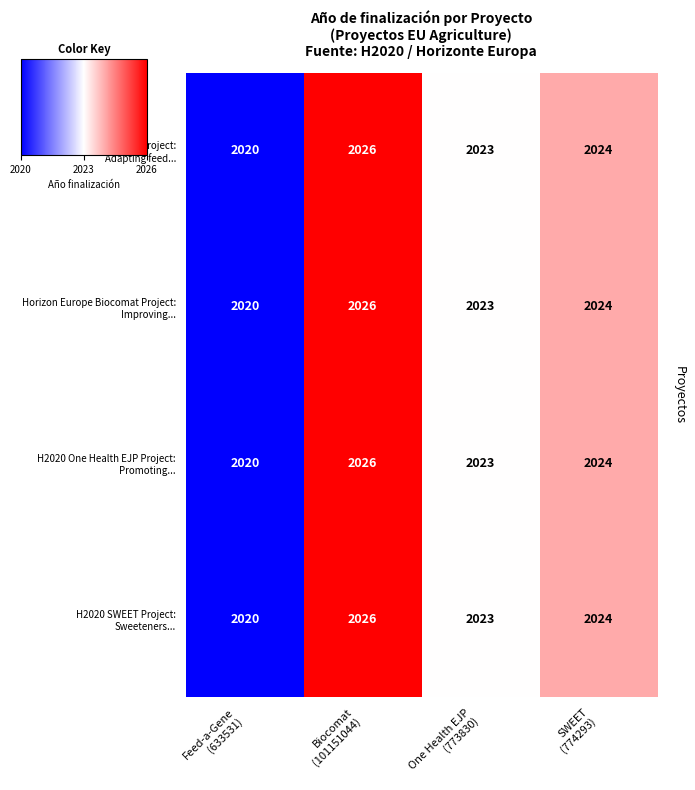

What is the greatest value displayed?

2026